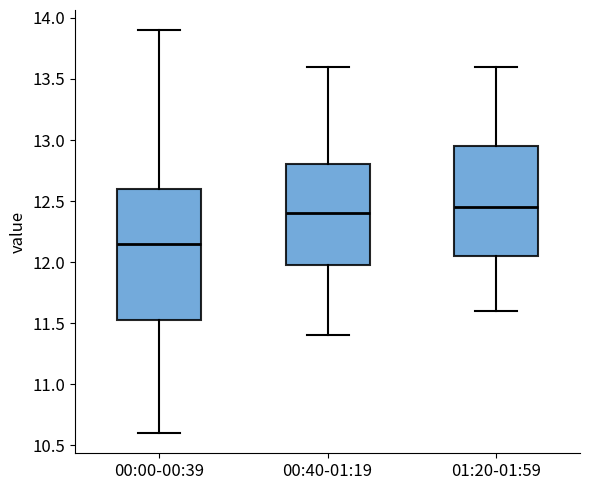

Where does the median line of the box for 01:20-01:59 sit on the y-axis? The values are not printed on the chart, so give them approximately, as read against the axis.

12.45